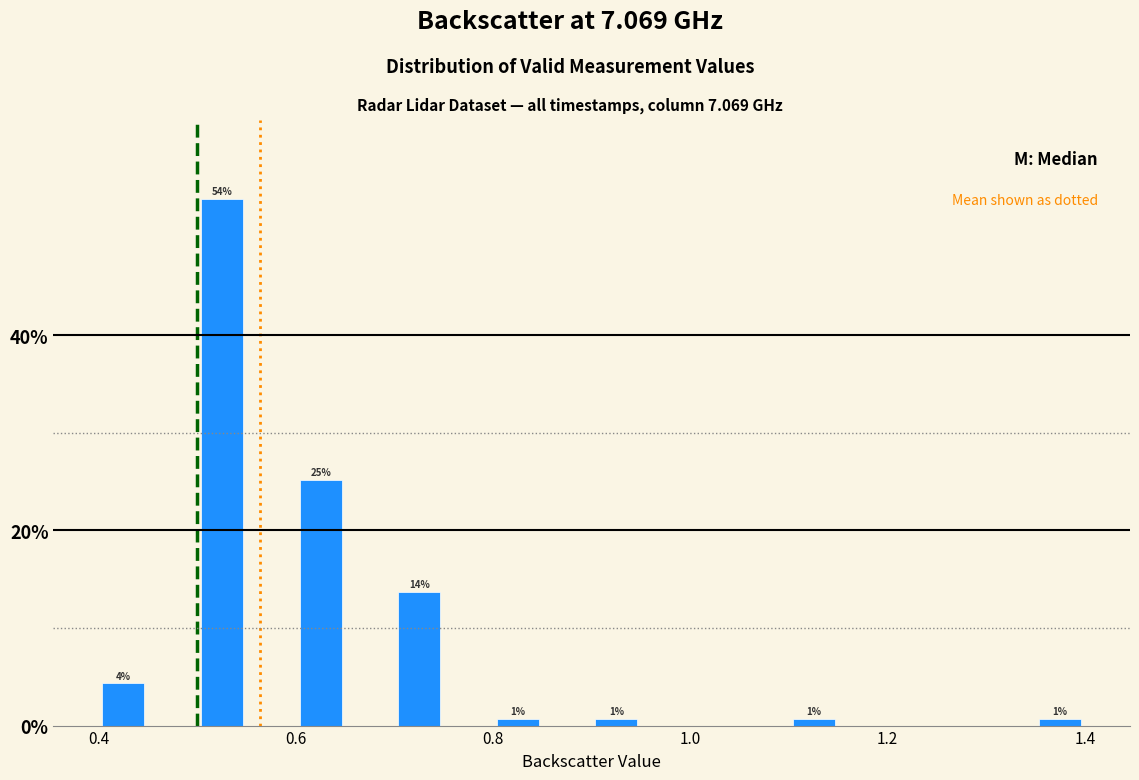

Around what value on the x-axis is the tallest bar? Give the approximate position of its centre, as read against the axis.

0.52